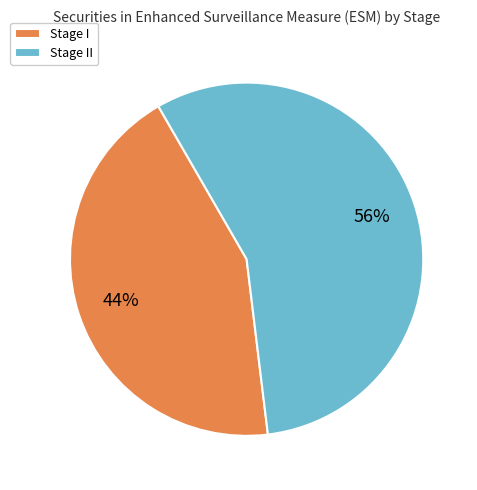

How many slices are in this pie chart?

2